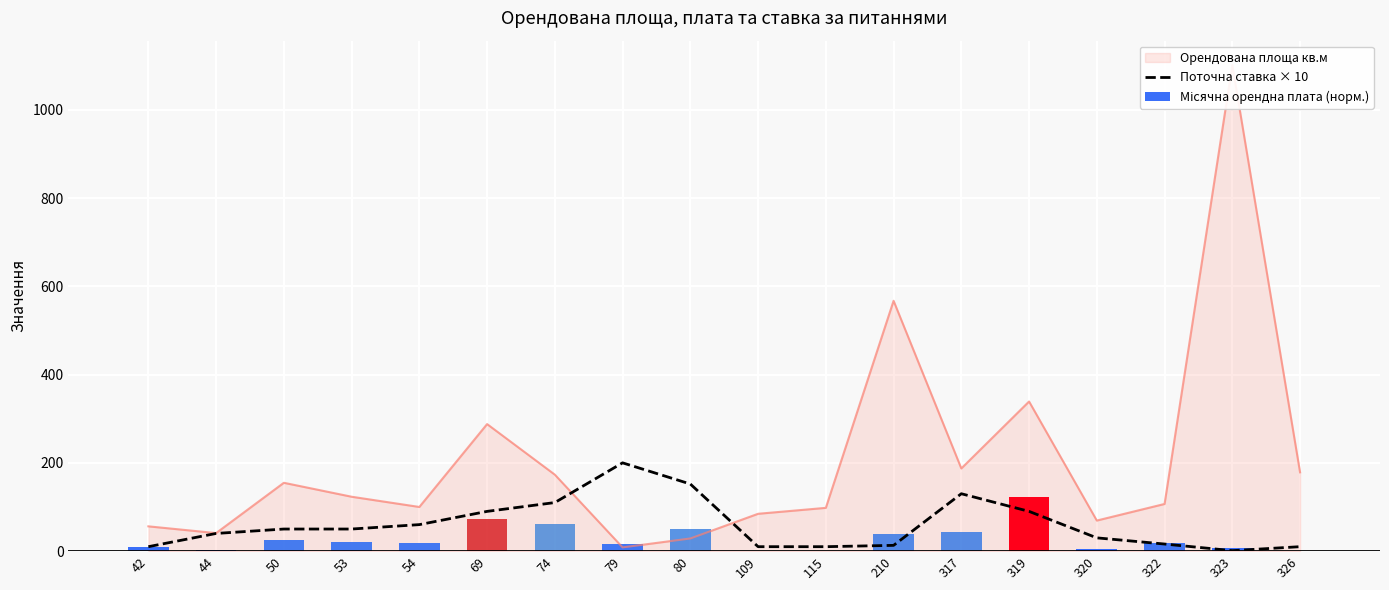

What is the value of the 1st bar from the left?

10